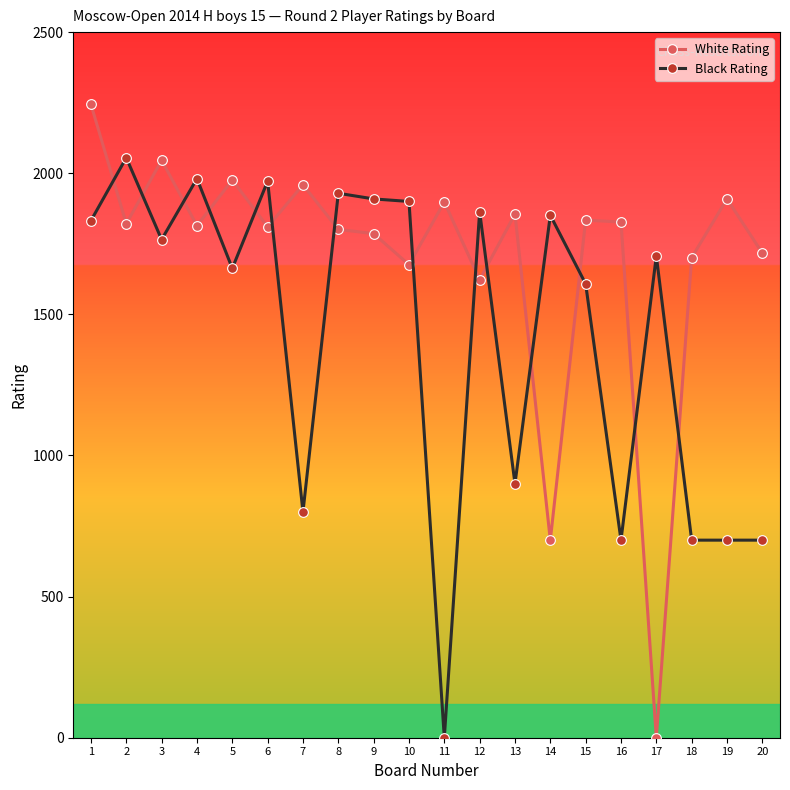

What is the difference between the Black Rating values at 16 and 1?

1132